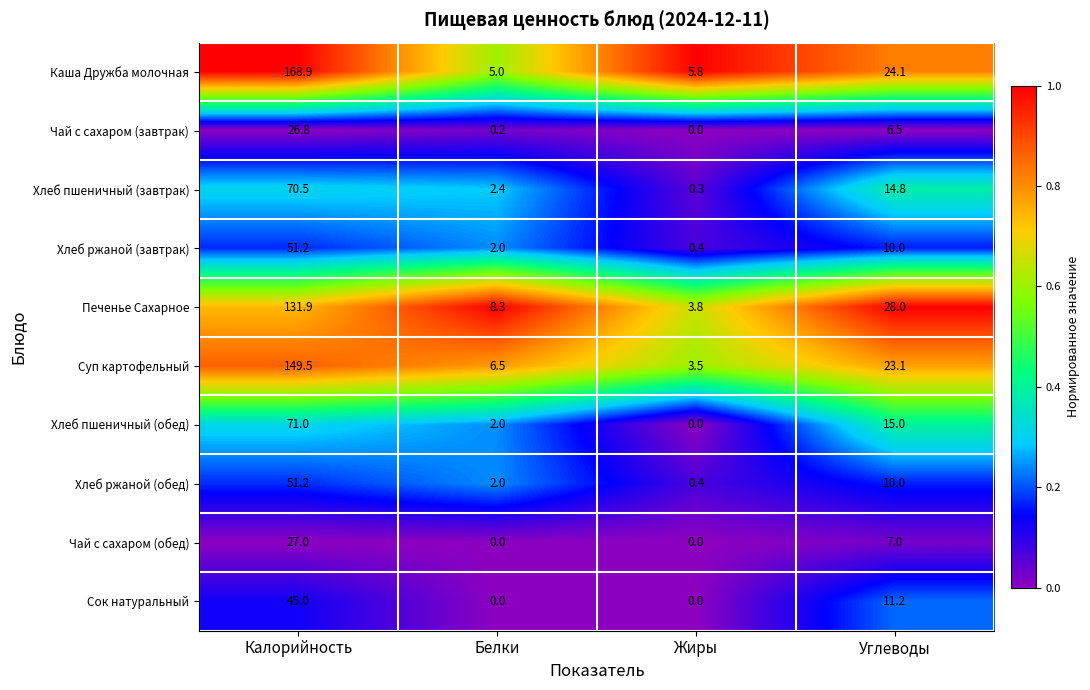

At how many categories does at least one series exceed 0?

4